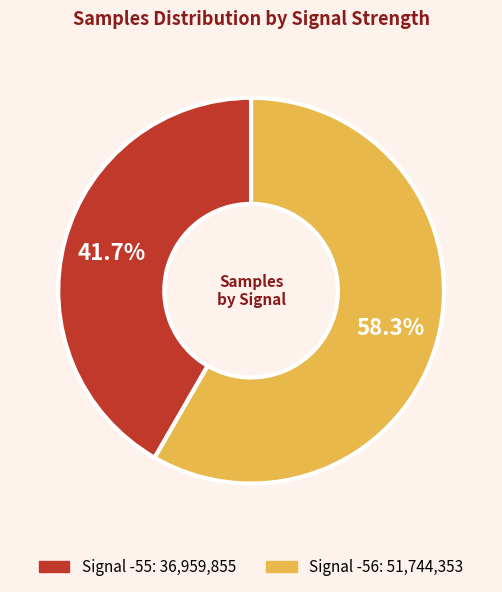

Is there a majority slice in this chart?

Yes